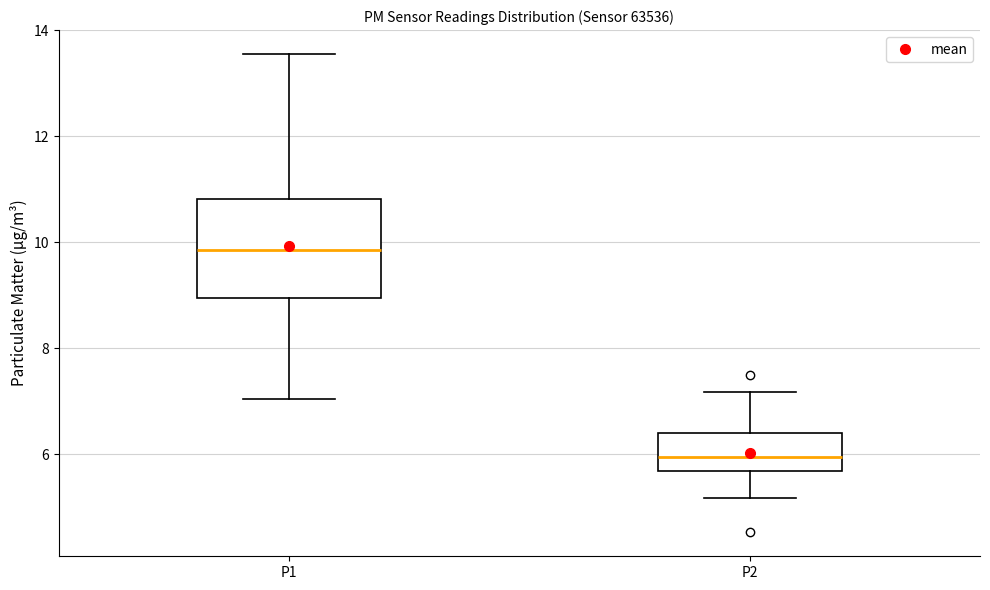

Reading left to right, transcribe this box plot: for each box, give where its median line is, the range the box spans, and where its two whiskers end, as read against the y-axis. The values are not printed on the chart, so give them approximately, as read against the axis.

P1: median 9.8, box 9.0 to 10.8, whiskers 7.0 to 13.6
P2: median 6.0, box 5.6 to 6.4, whiskers 5.2 to 7.2